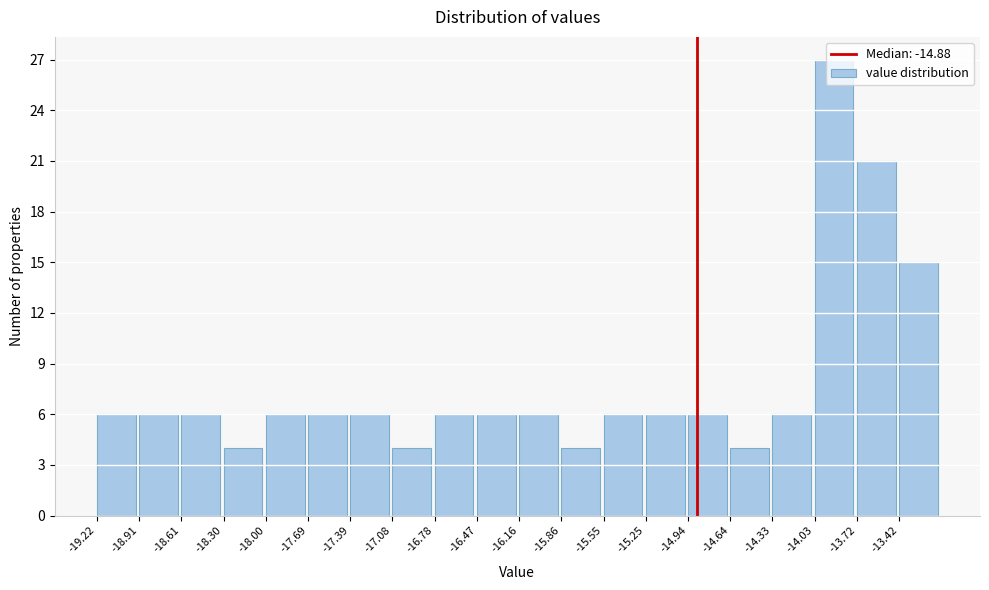

Which range on the x-axis has the tallest bar?

-14.05 to -13.70